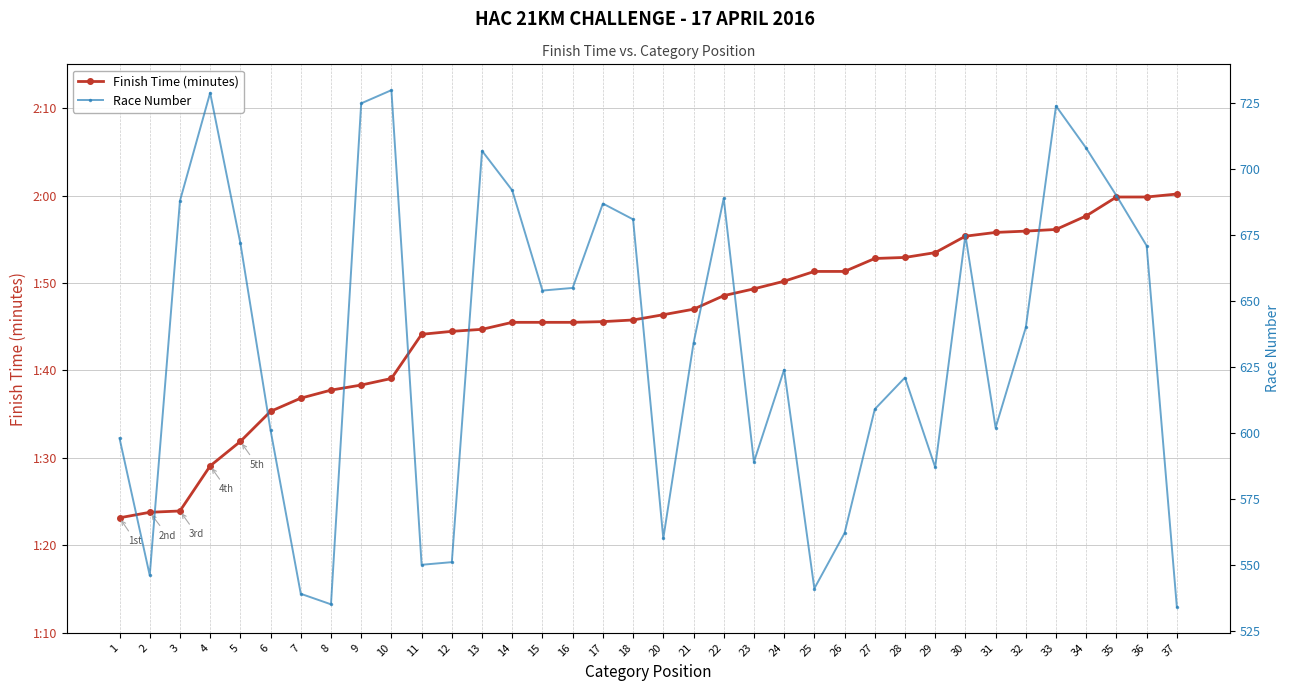

What is the average value of the Finish Time (minutes) series?

105.7